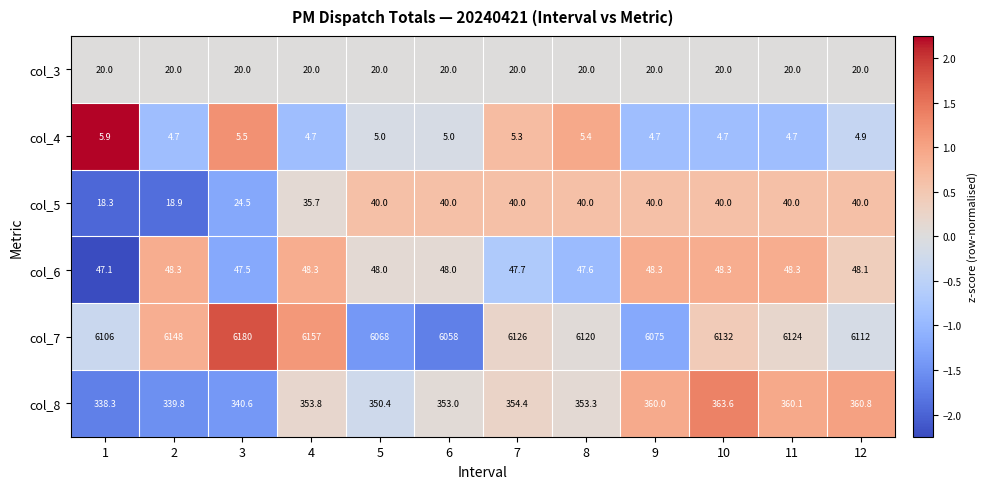

Which series has the widest spread of values?

col_7